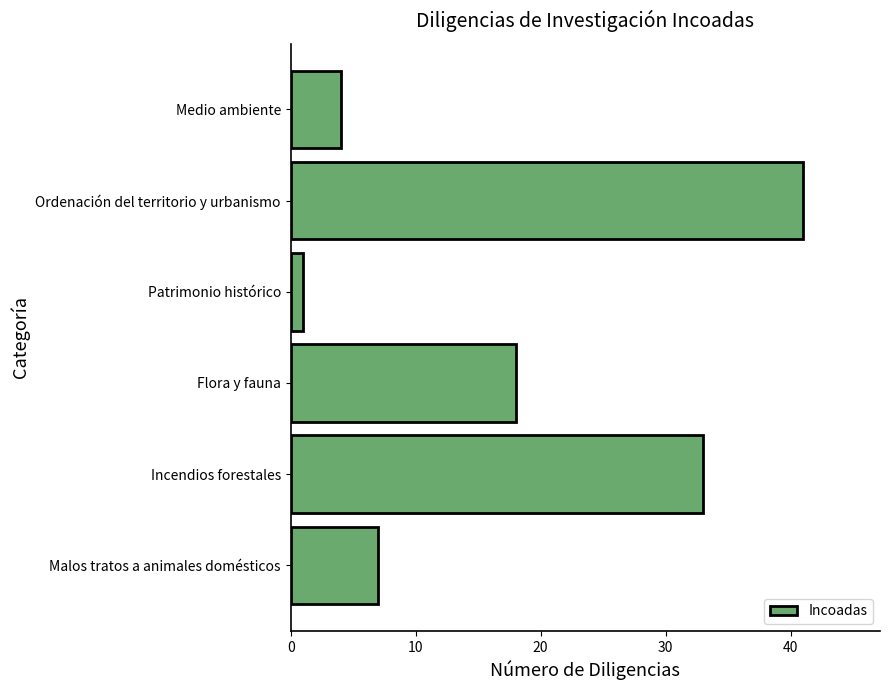

How many bars are there in total?

6